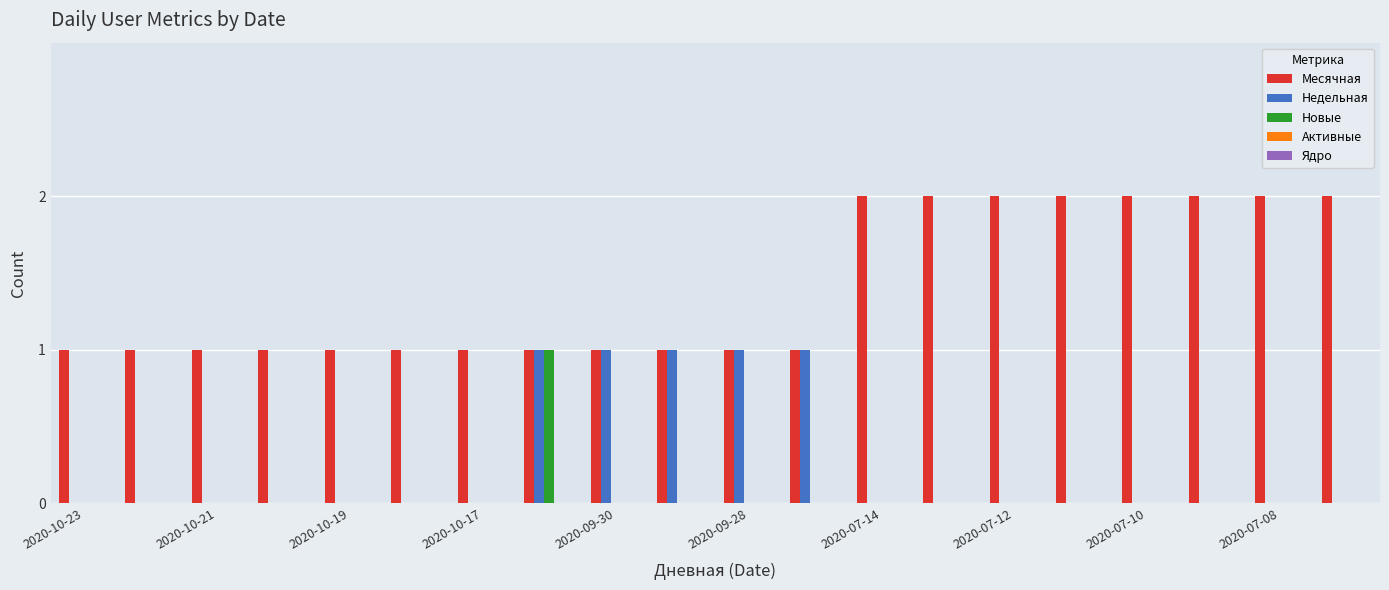

Which series has the largest total across all categories?

Месячная